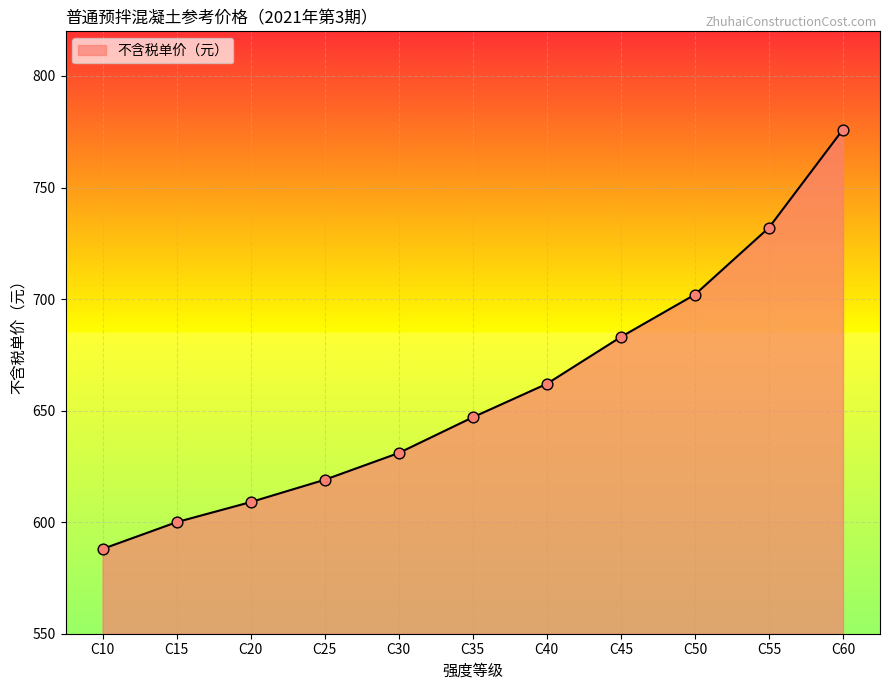

What is the change in value from C20 to C35?

+38